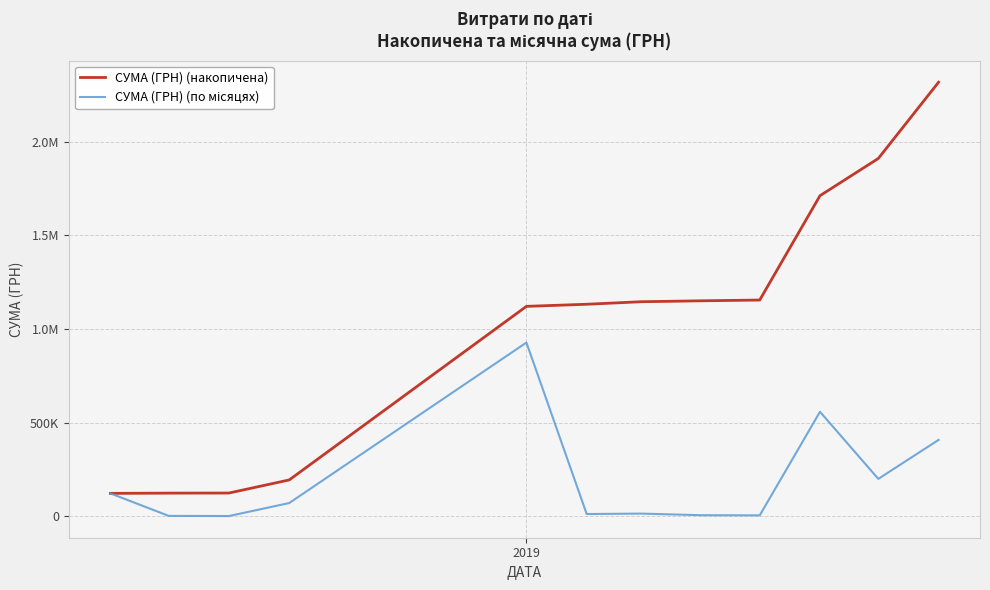

What is the value of the СУМА (ГРН) (накопичена) point at the 2nd from the left?

122841.0